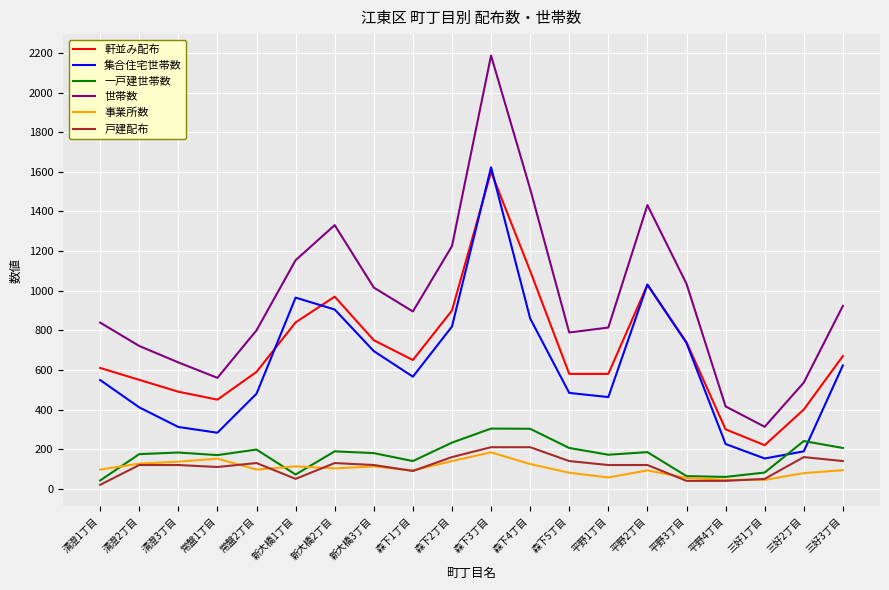

What is the sum of all 一戸建世帯数 values?

3405